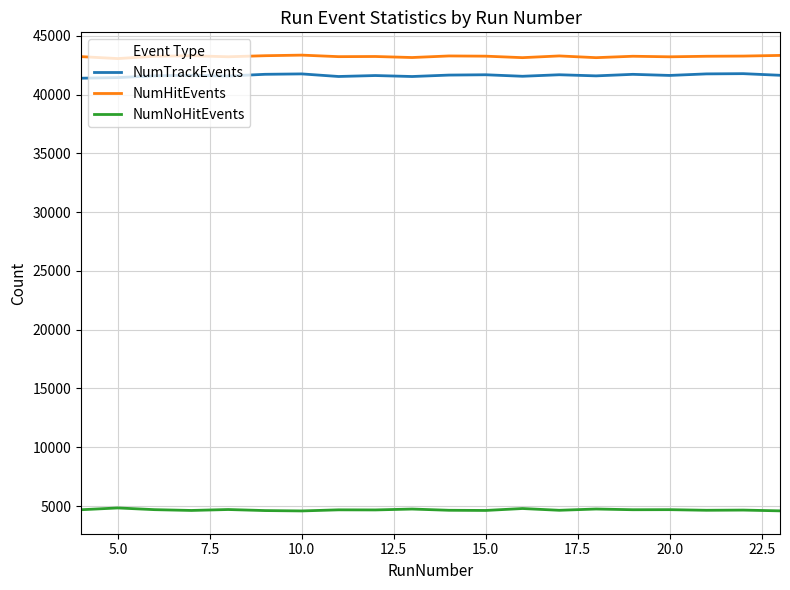

True or false: NumNoHitEvents and NumTrackEvents intersect in this chart.

False